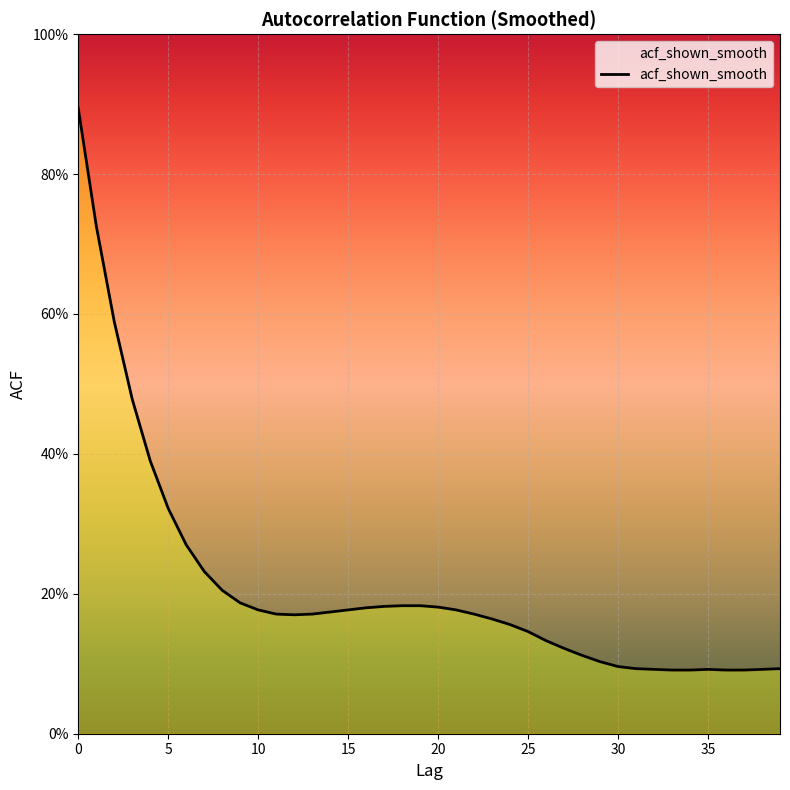

Reading right to left, transcribe all the data shown in this chart.

0.1	0.1	0.1	0.1	0.1	0.1	0.1	0.1	0.1	0.1	0.1	0.1	0.1	0.1	0.1	0.2	0.2	0.2	0.2	0.2	0.2	0.2	0.2	0.2	0.2	0.2	0.2	0.2	0.2	0.2	0.2	0.2	0.2	0.3	0.3	0.4	0.5	0.6	0.7	0.9